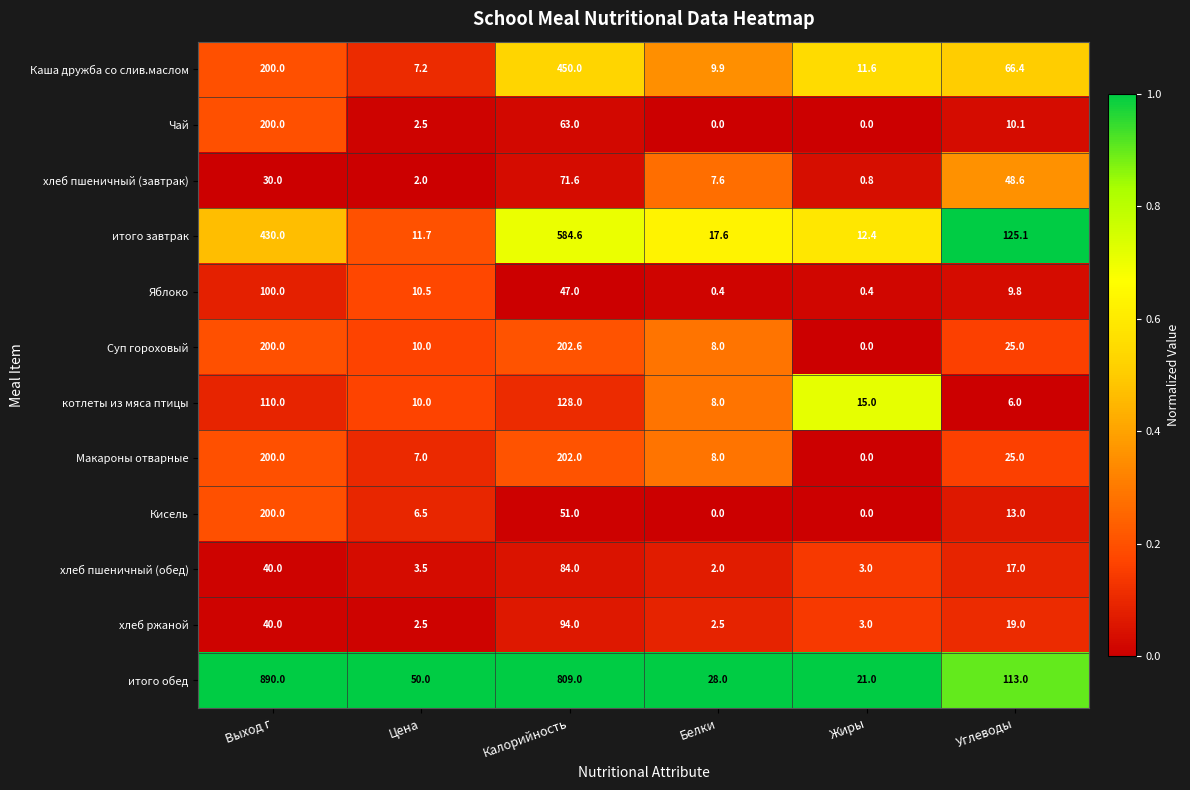

What is the sum of the Суп гороховый values at Выход г and Жиры?

200.0